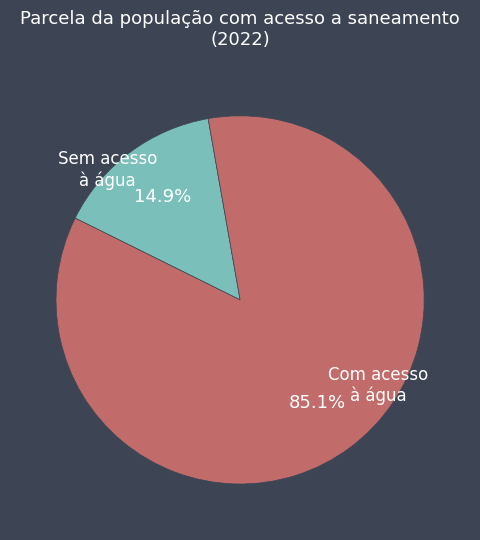

To the nearest percent, what is the average slice percentage?

50%